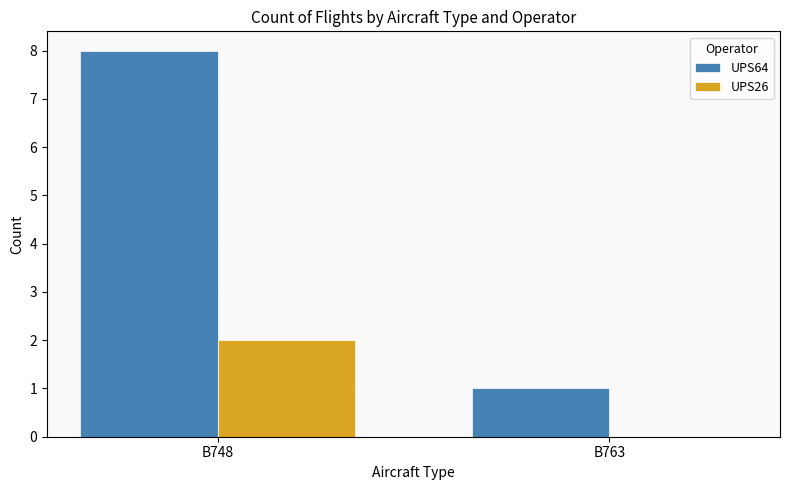

Is the value of UPS26 at B763 greater than the value of UPS64 at B763?

No